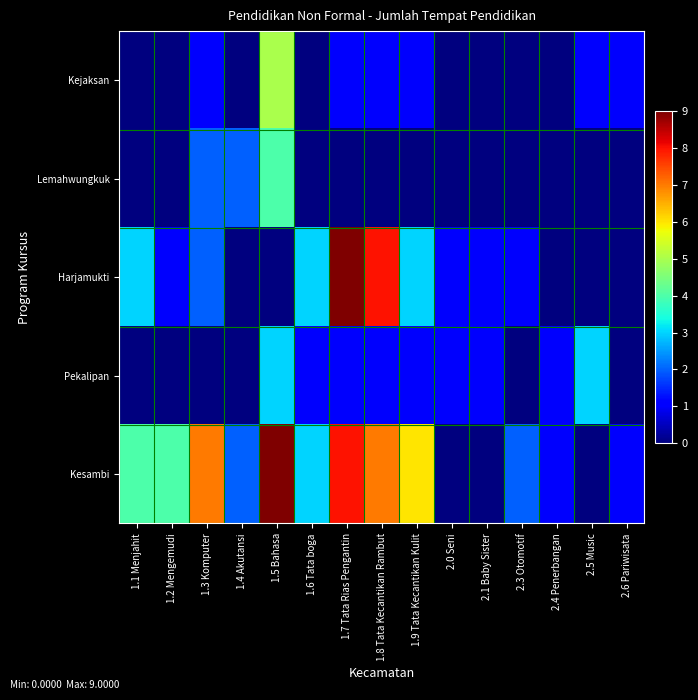

At how many categories does at least one series exceed 1?

11